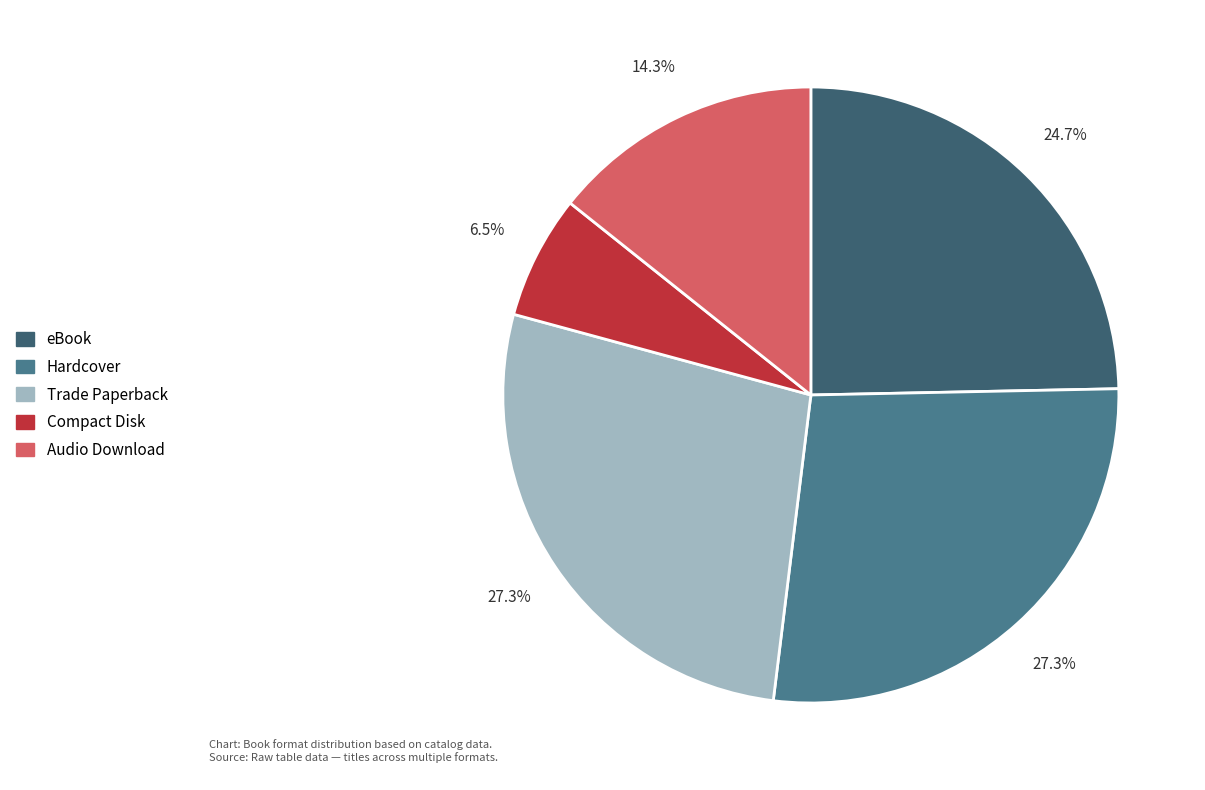

Count the number of slices in the pie.

5